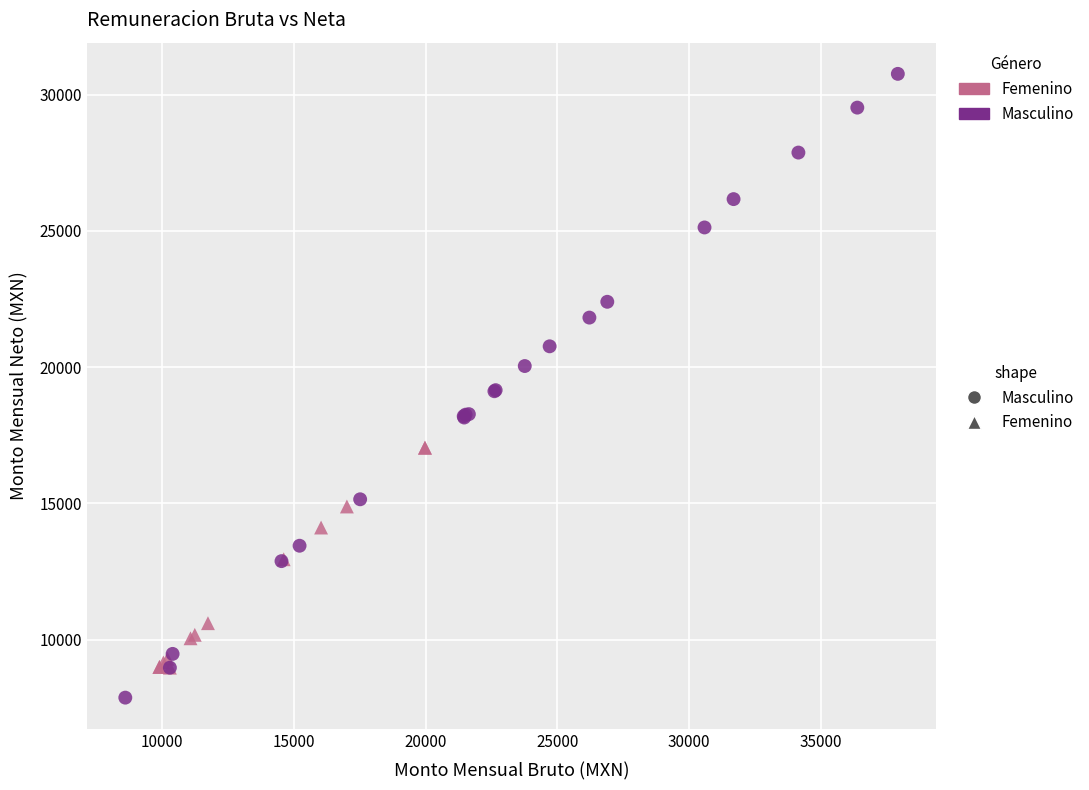

Which series reaches the maximum Y coordinate?

Masculino